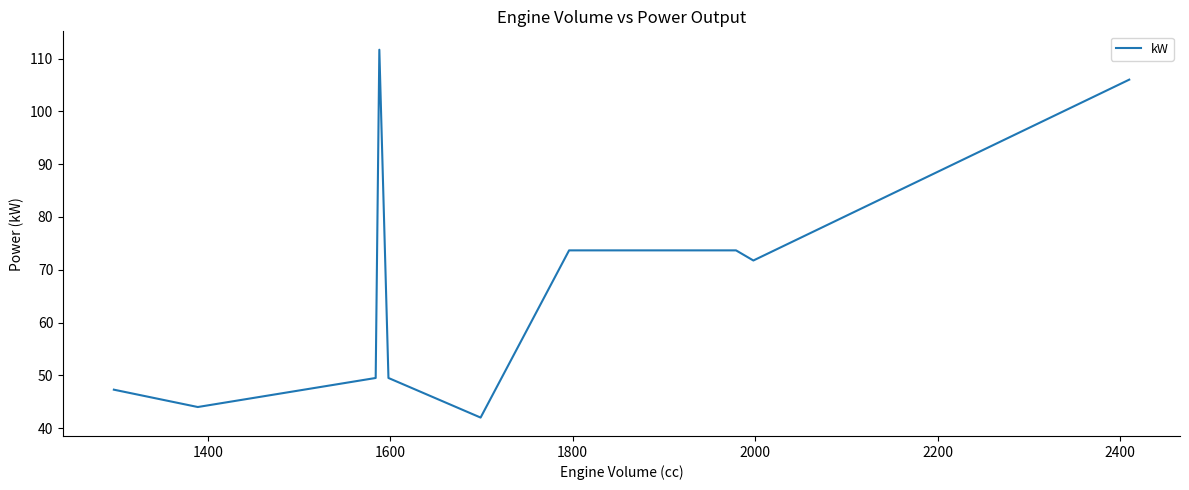

What is the minimum value shown in the chart?

42.0